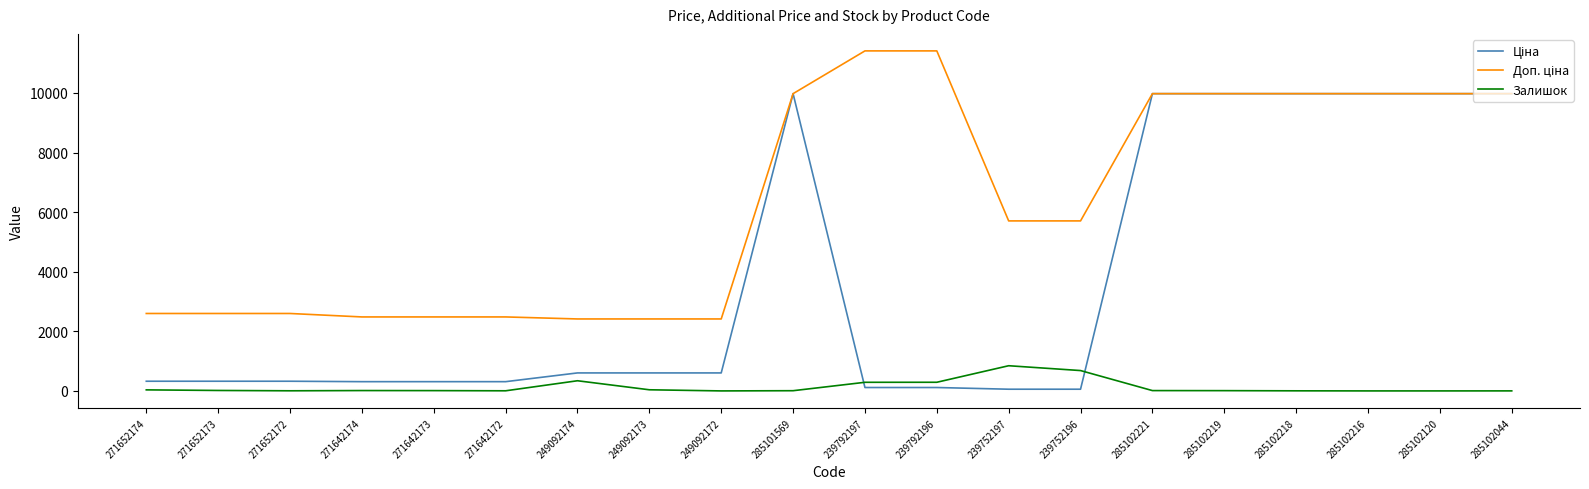

What is the maximum value shown in the chart?

11410.0